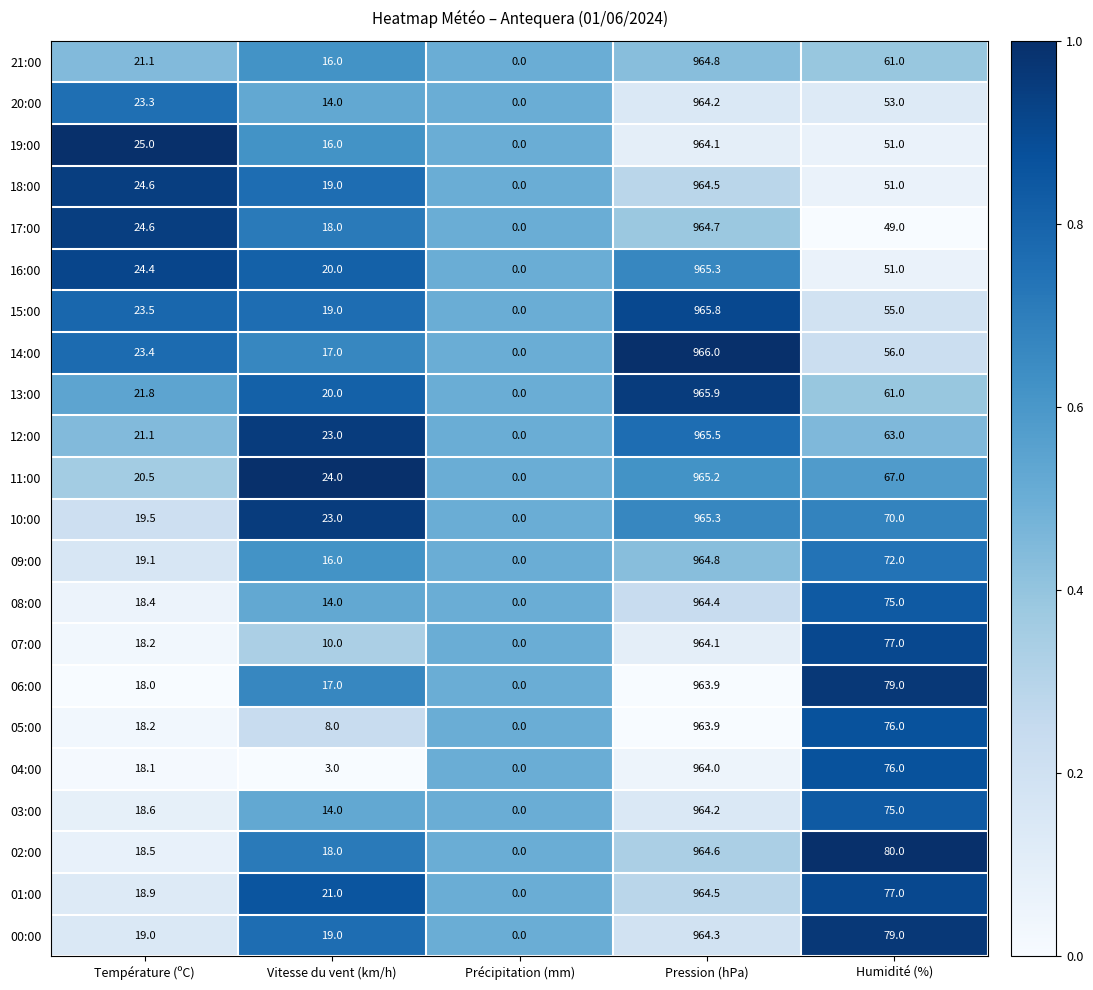

Which category has the highest value across all series?

Pression (hPa)